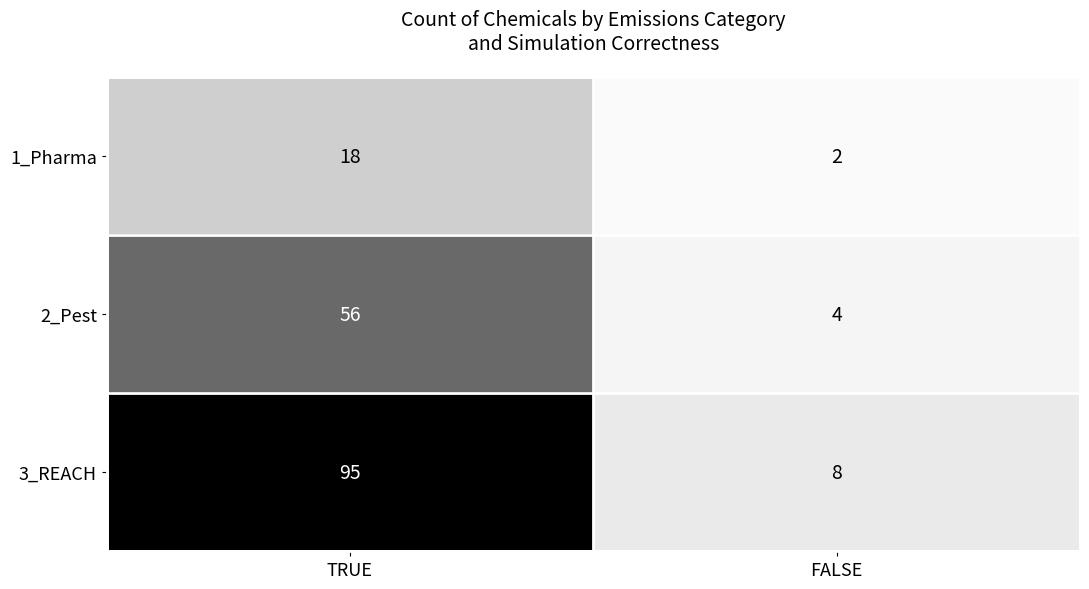

What is the minimum value shown in the chart?

2